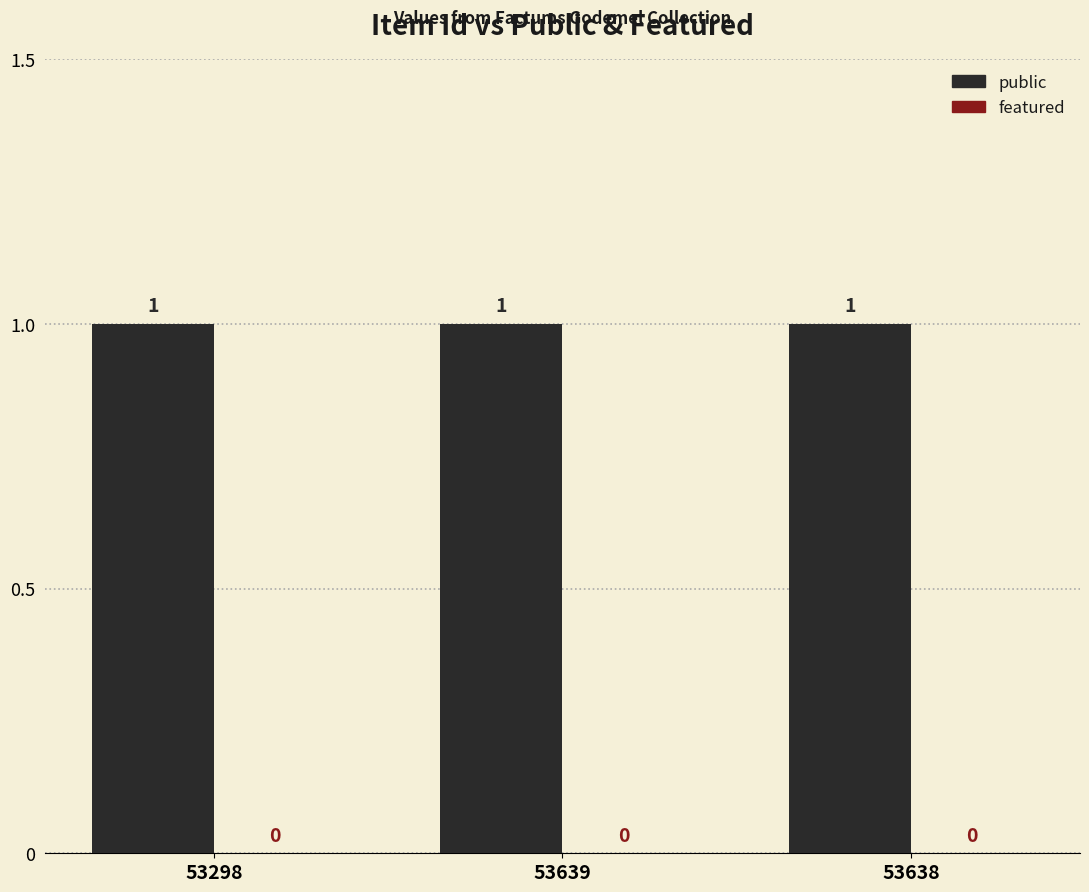

Rank the categories by public value from highest to lowest.

53298, 53639, 53638